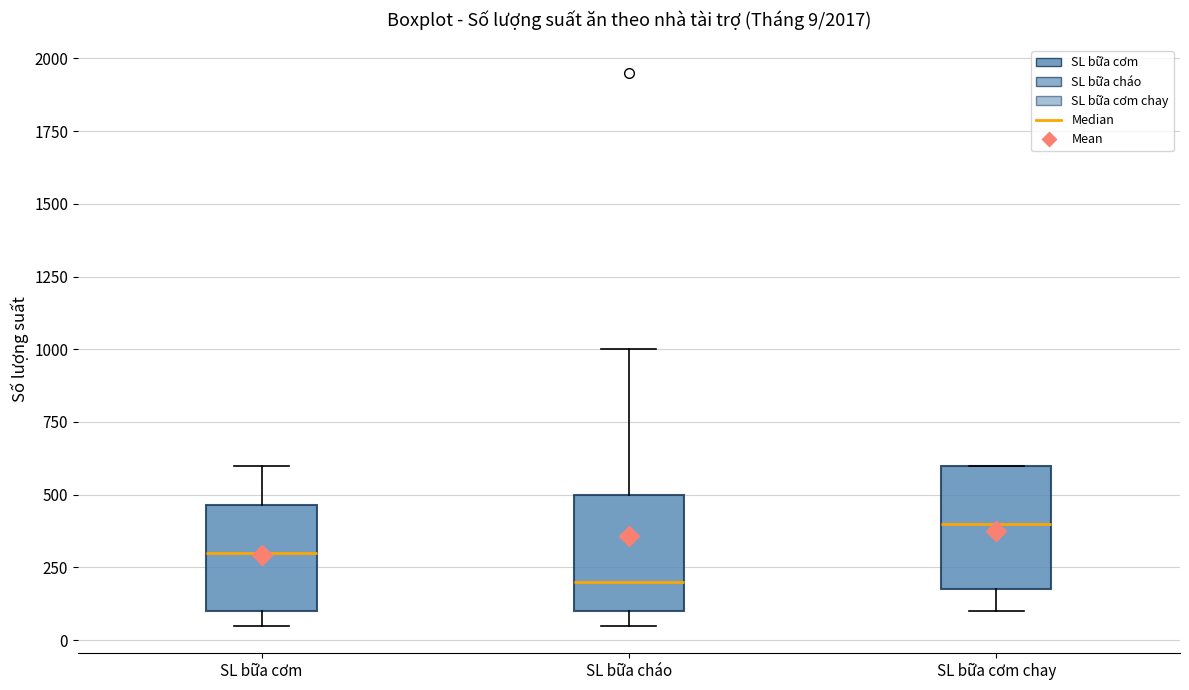

Which box's median line is the lowest?

SL bữa cháo